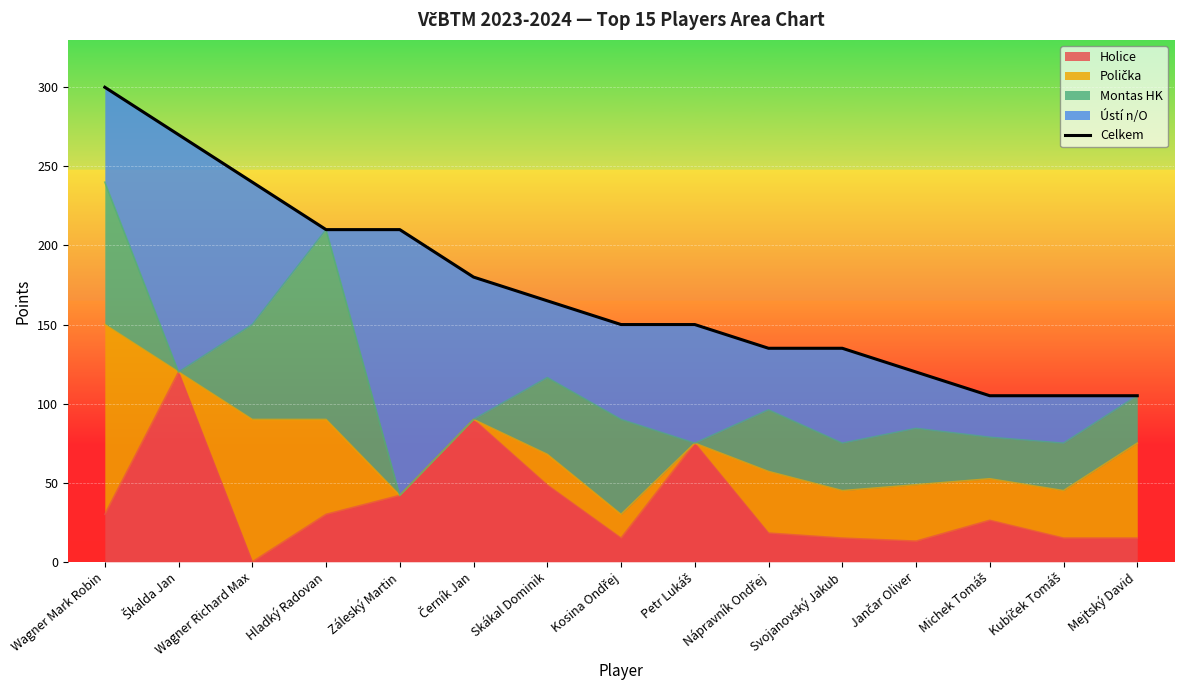

Approximately how many times larger is the value at Michek Tomáš compared to Jančar Oliver?

0.9